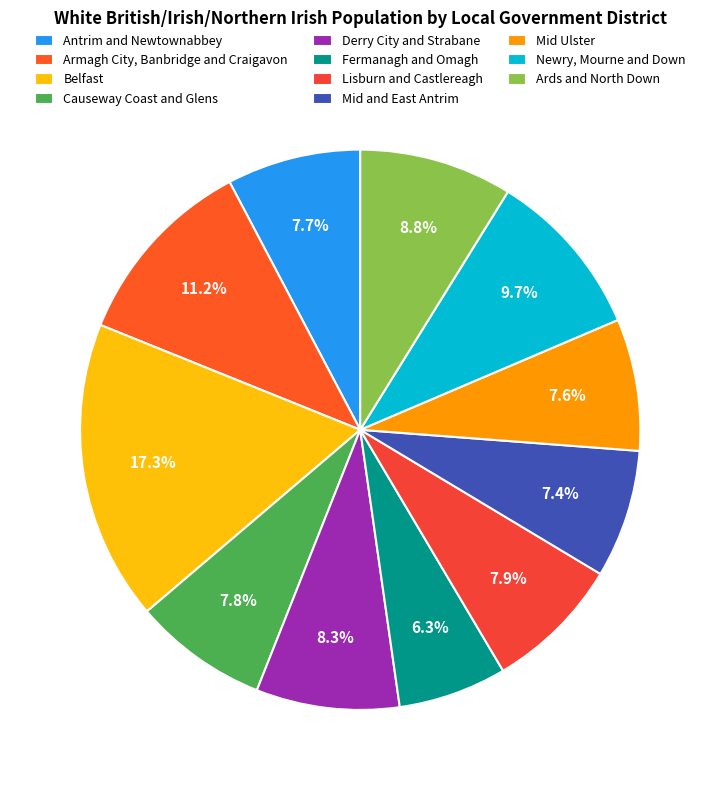

Count the number of slices in the pie.

11